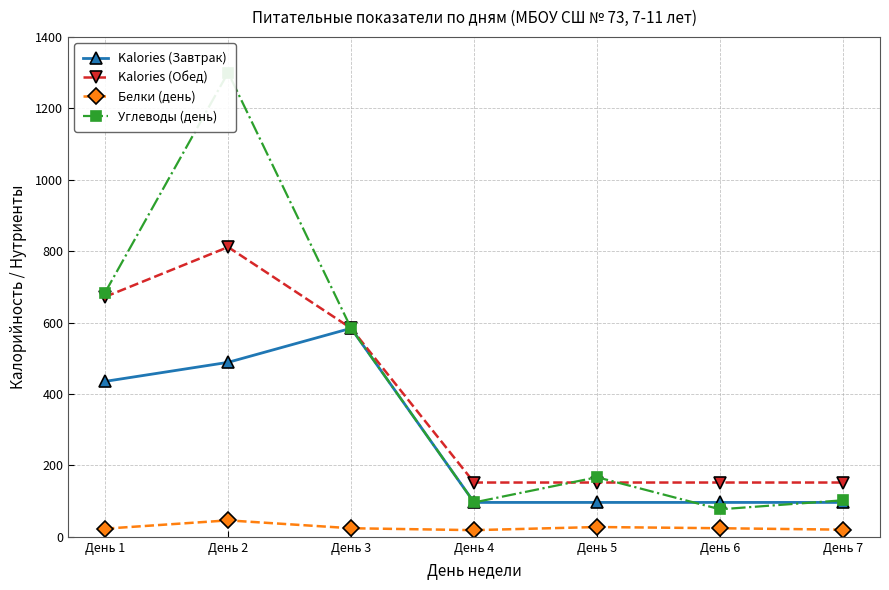

What is the value of the Белки (день) point at the 6th from the left?

24.0